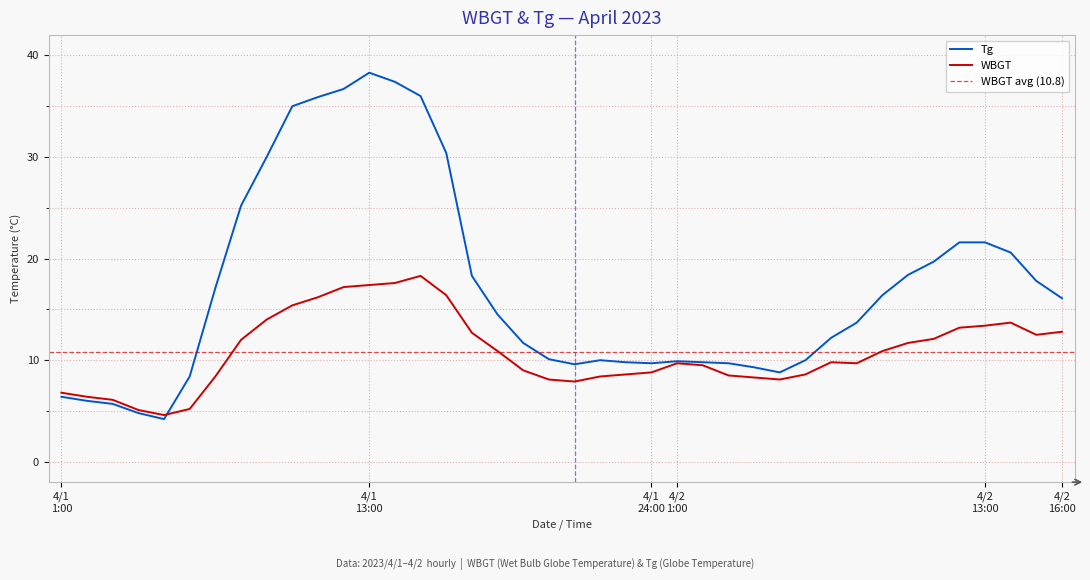

Which series changed the most between 4/1 24:00 and 4/2 10:00?

Tg